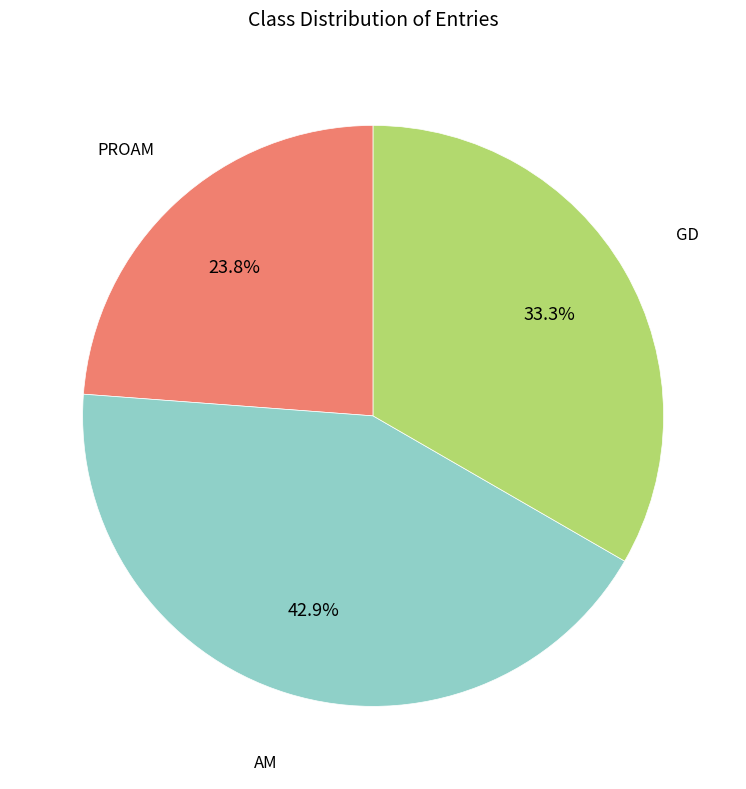

Is there any slice that represents more than half of the pie?

No